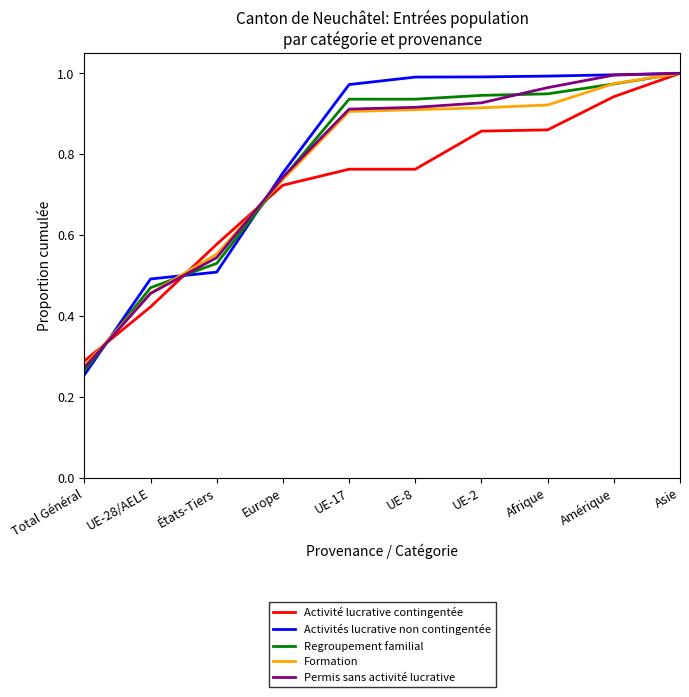

How many series are shown in this chart?

5